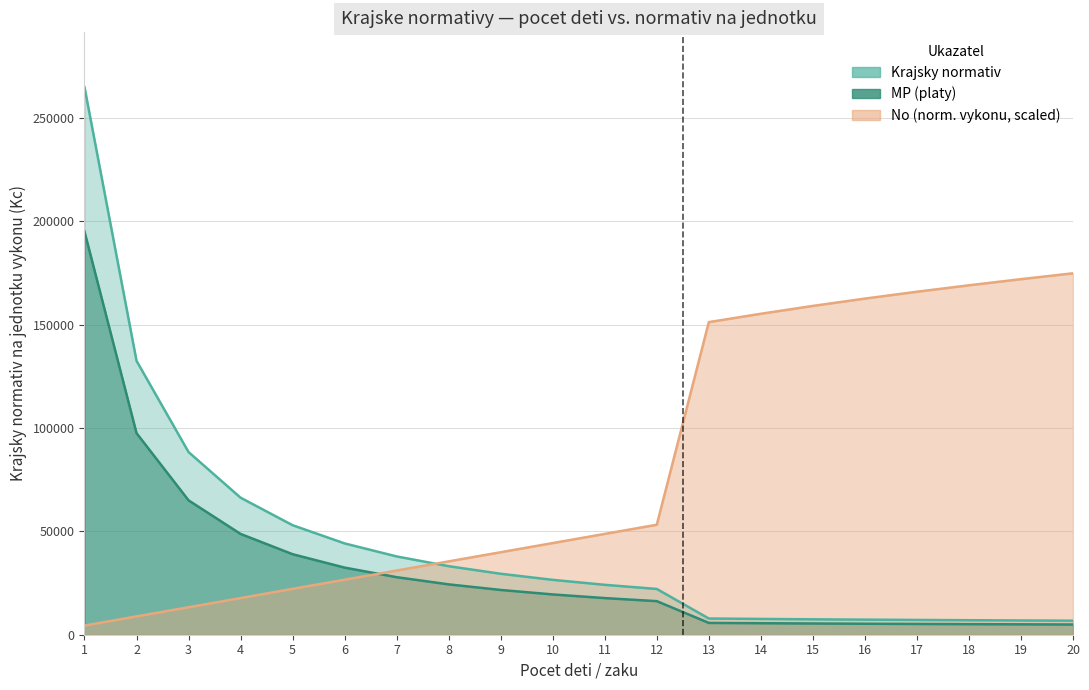

What value does the MP series have at 1?

195089.0